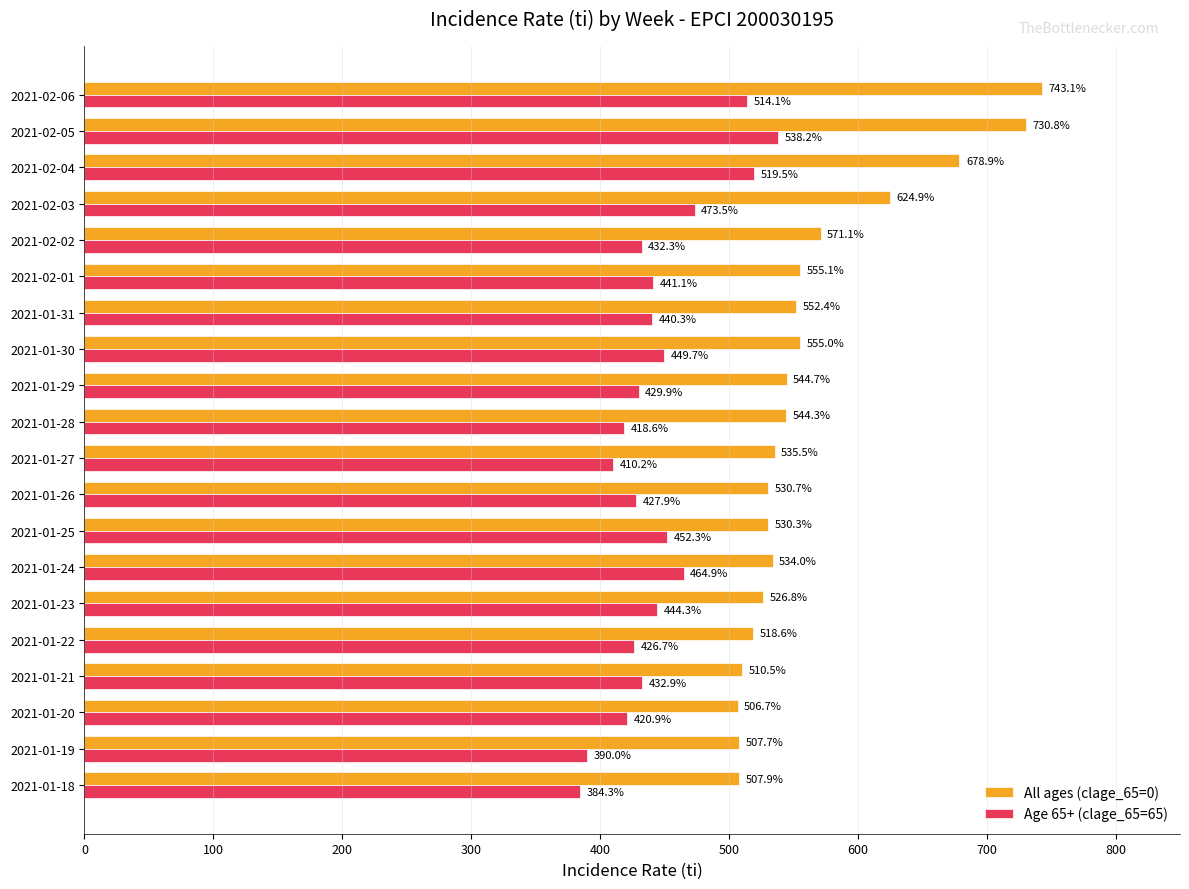

Which series changed the most between 2021-01-23 and 2021-01-30?

All ages (clage_65=0)